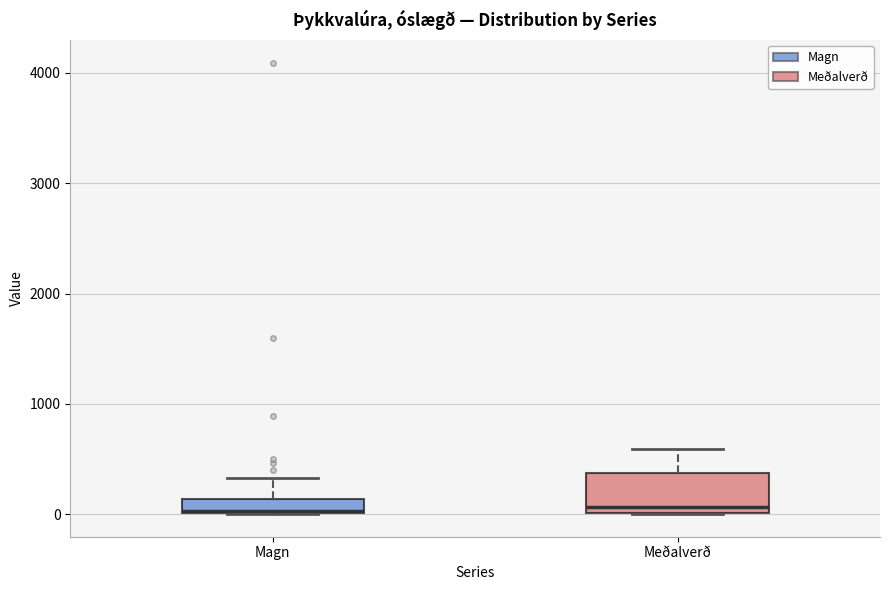

Which box is the tallest, from its lower edge to its upper edge?

Meðalverð